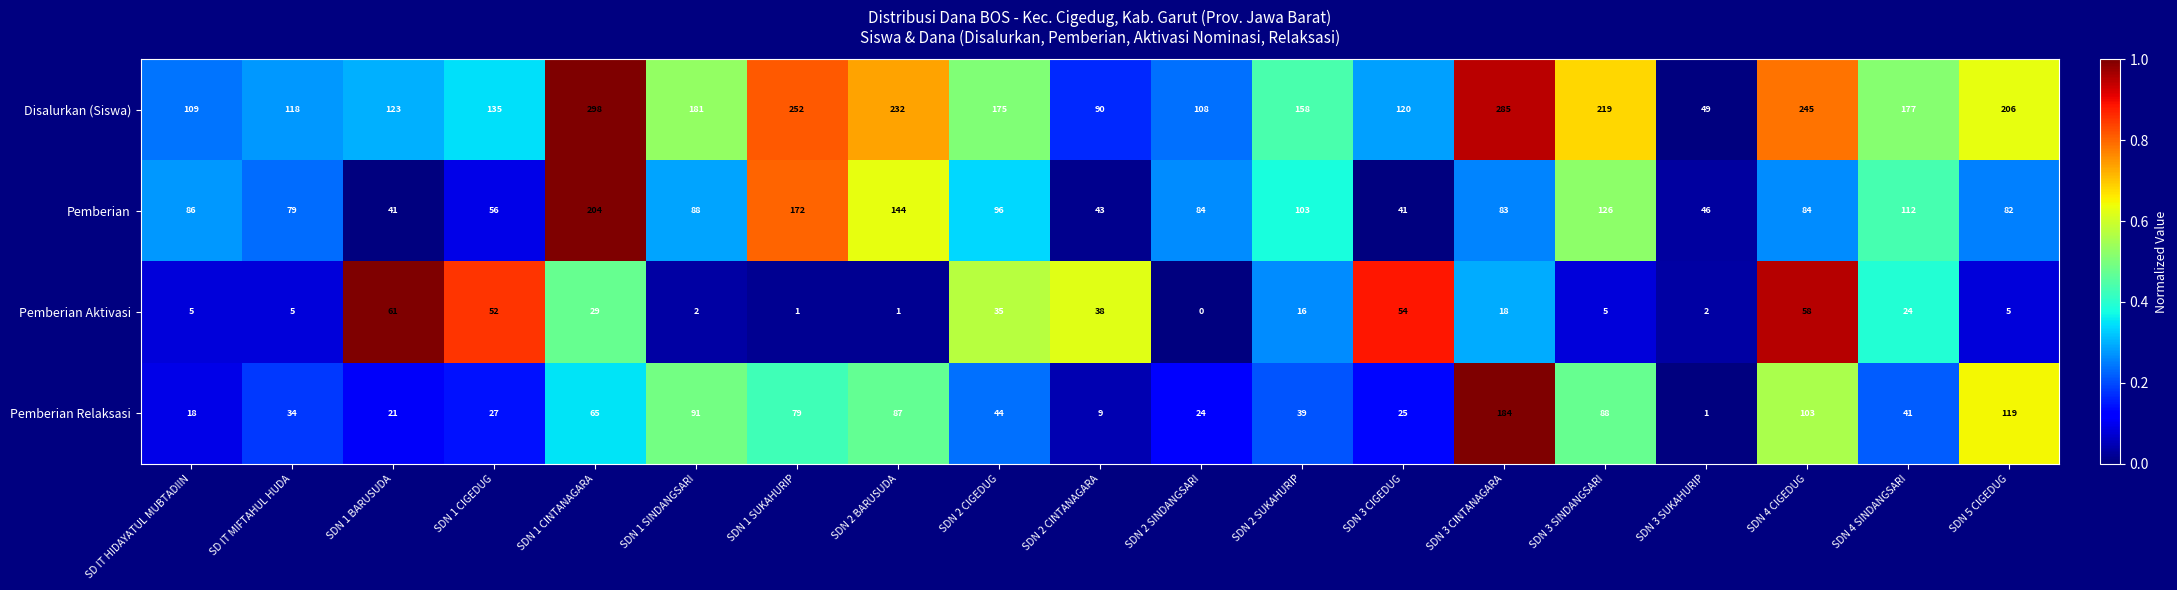

At how many categories does at least one series exceed 0?

19